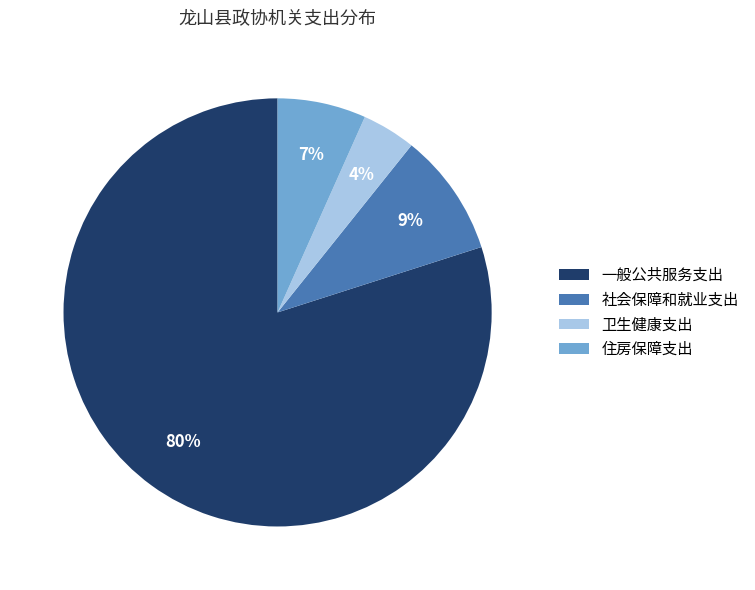

Is the sum of 卫生健康支出 and 社会保障和就业支出 greater than half?

No